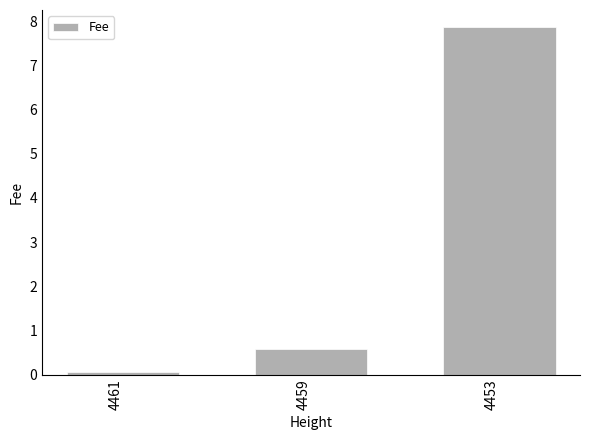

Rank the categories by value from highest to lowest.

4453, 4459, 4461